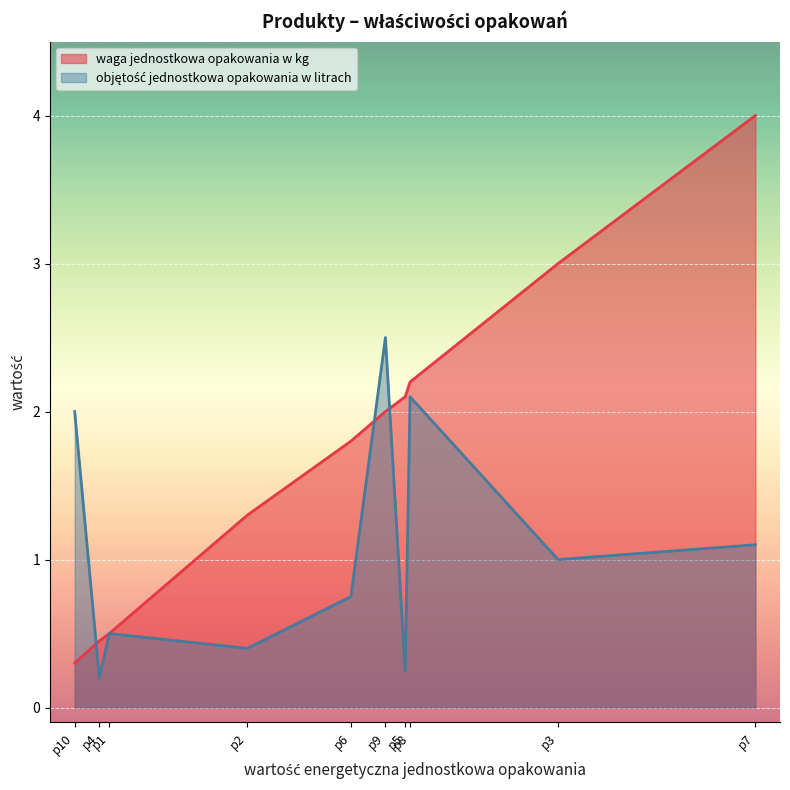

Rank the categories by objętość jednostkowa opakowania w litrach value from lowest to highest.

p4, p5, p2, p1, p6, p3, p7, p10, p8, p9